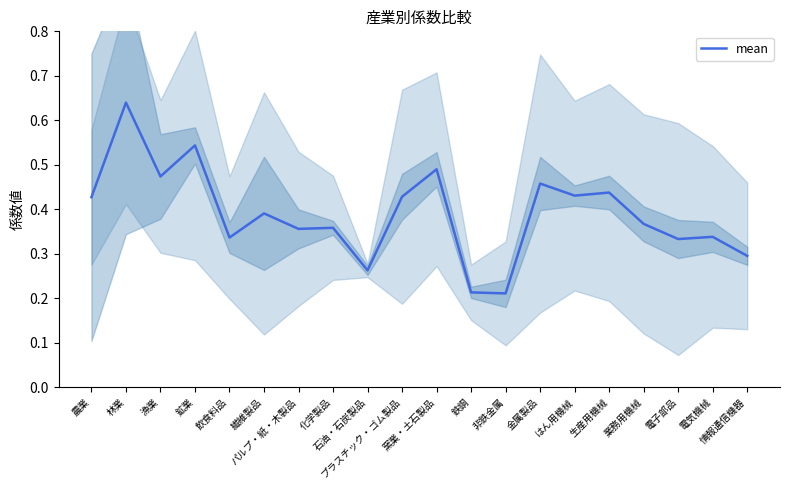

Reading left to right, transcribe all the data shown in this chart.

農業=0.4	林業=0.6	漁業=0.5	鉱業=0.5	飲食料品=0.3	繊維製品=0.4	パルプ・紙・木製品=0.4	化学製品=0.4	石油・石炭製品=0.3	プラスチック・ゴム製品=0.4	窯業・土石製品=0.5	鉄鋼=0.2	非鉄金属=0.2	金属製品=0.5	はん用機械=0.4	生産用機械=0.4	業務用機械=0.4	電子部品=0.3	電気機械=0.3	情報通信機器=0.3